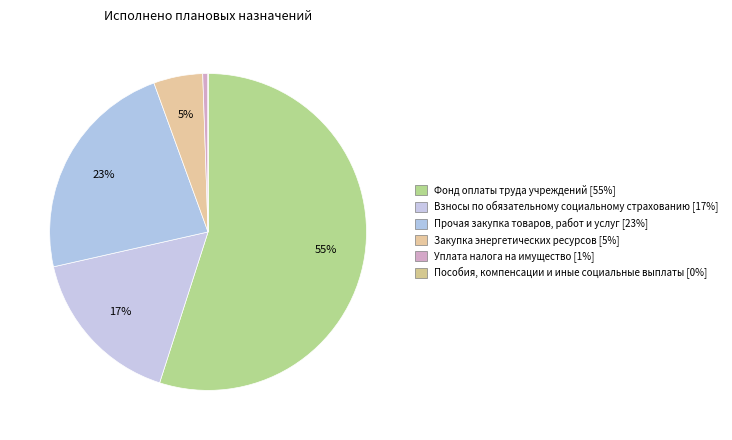

True or false: Прочая закупка товаров, работ и услуг accounts for 15% of the total.

False